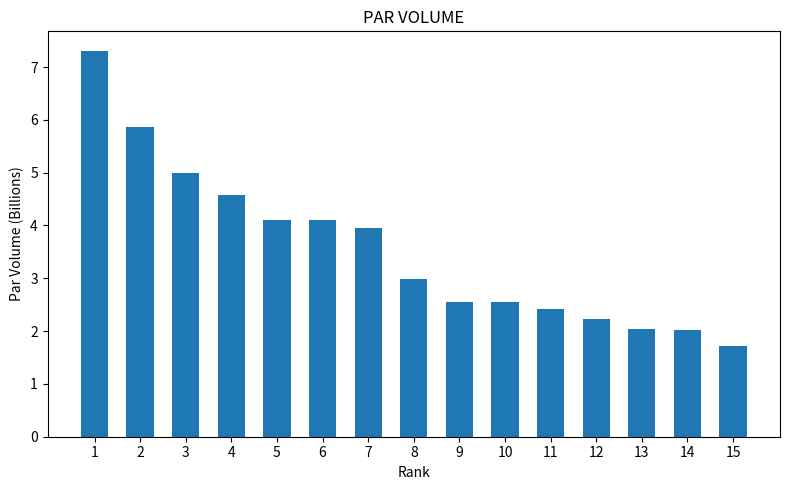

Reading left to right, transcribe all the data shown in this chart.

7.3	5.9	5.0	4.6	4.1	4.1	3.9	3.0	2.6	2.6	2.4	2.2	2.0	2.0	1.7